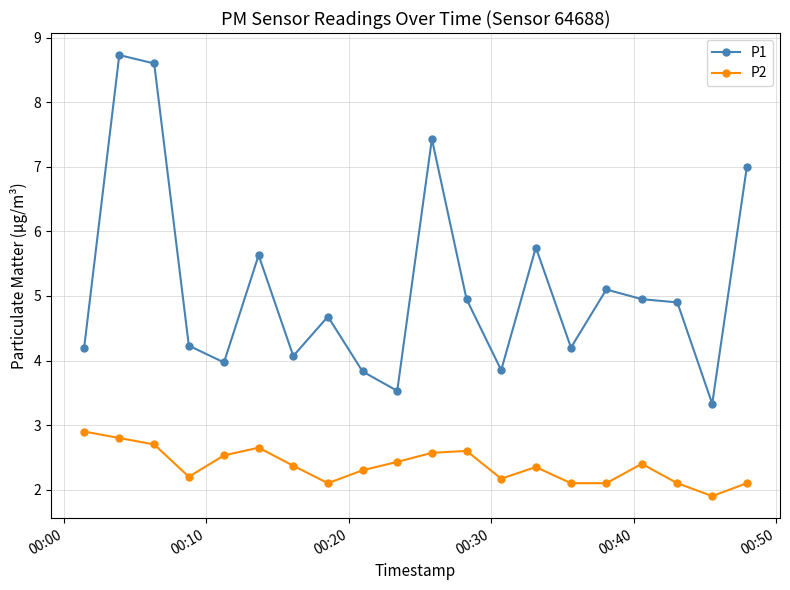

Count the P2 values in the range 2 to 3.

19